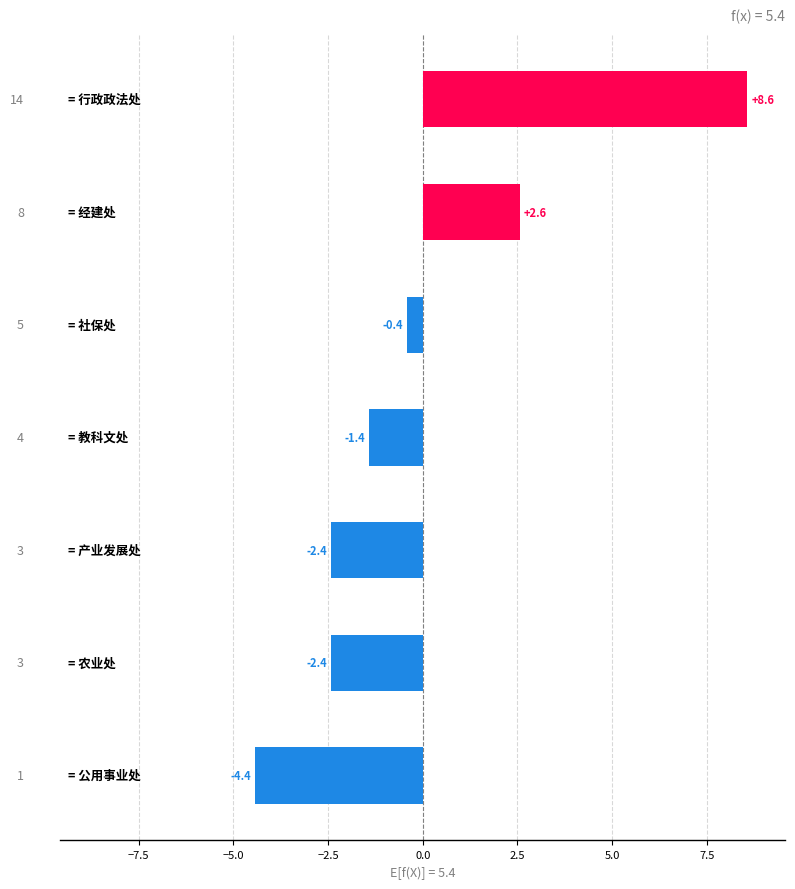

Reading bottom to top, extract all data points from this chart.

-4.4	-2.4	-2.4	-1.4	-0.4	2.6	8.6